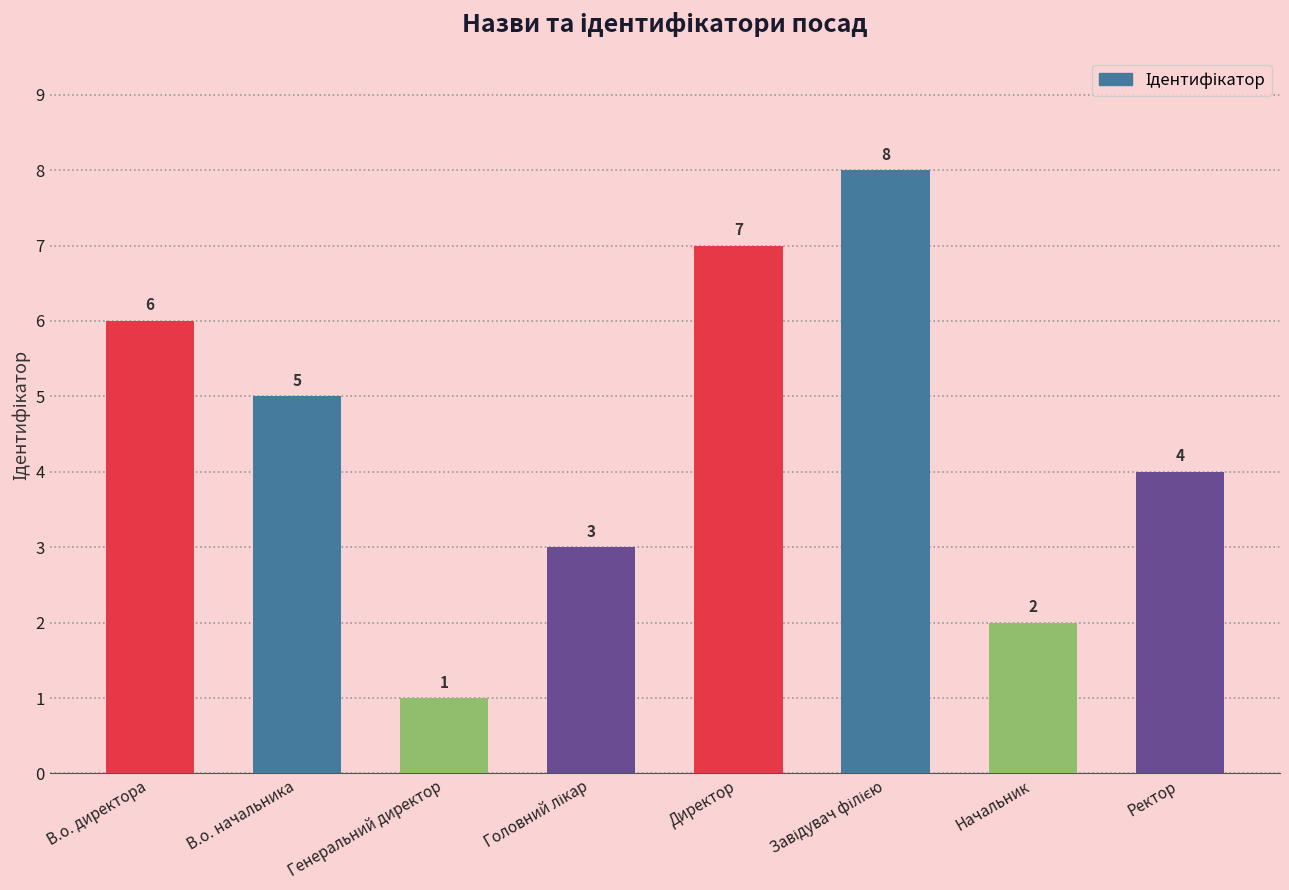

What is the label of the 4th bar from the right?

Директор